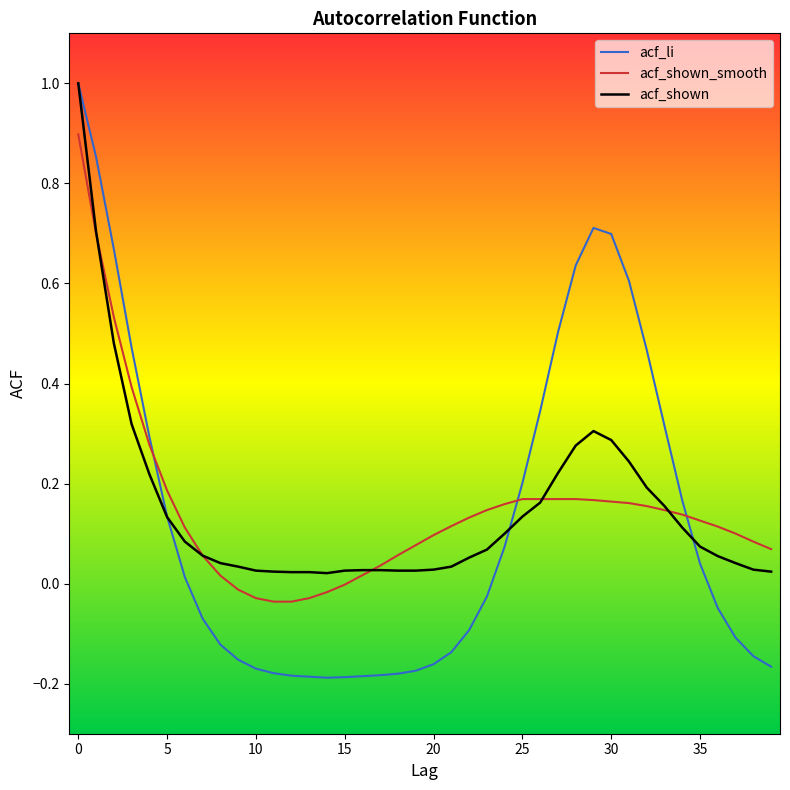

Which series has the widest spread of values?

acf_li